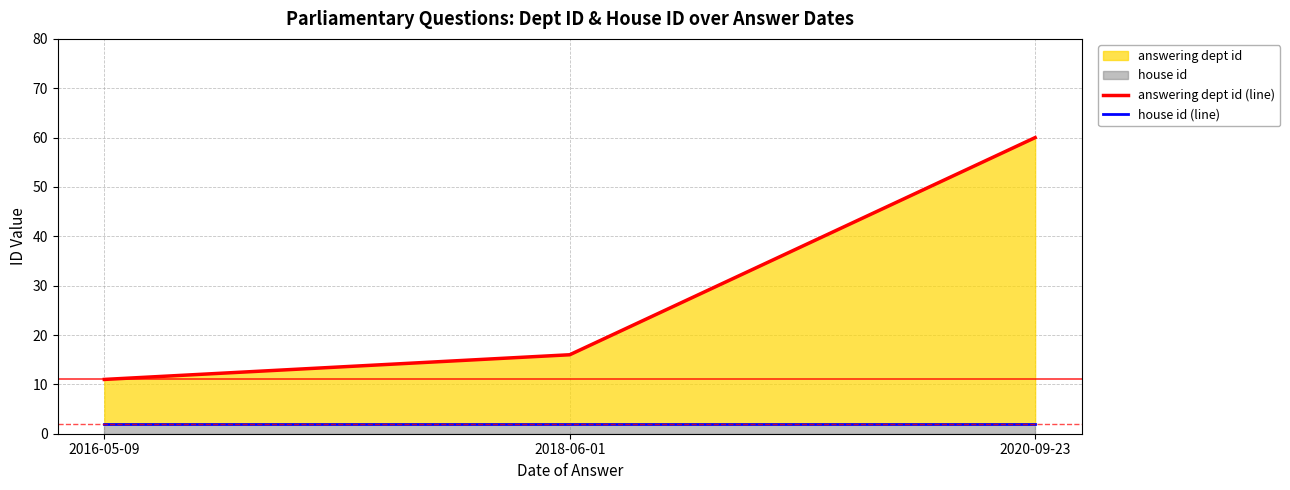

Which label corresponds to the smallest value in the chart?

2016-05-09